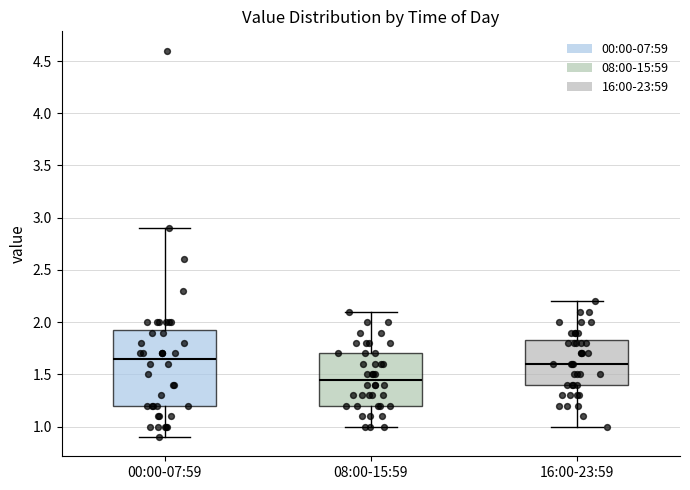

Where is the upper edge of the box for 08:00-15:59 on the y-axis? The values are not printed on the chart, so give them approximately, as read against the axis.

1.70